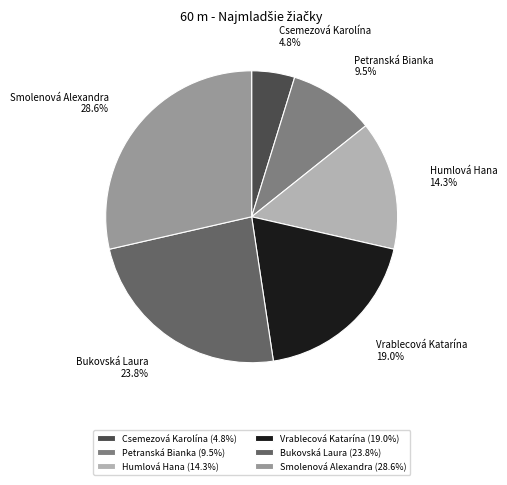

To the nearest percent, what is the combined percentage of Csemezová Karolína and Smolenová Alexandra?

33%